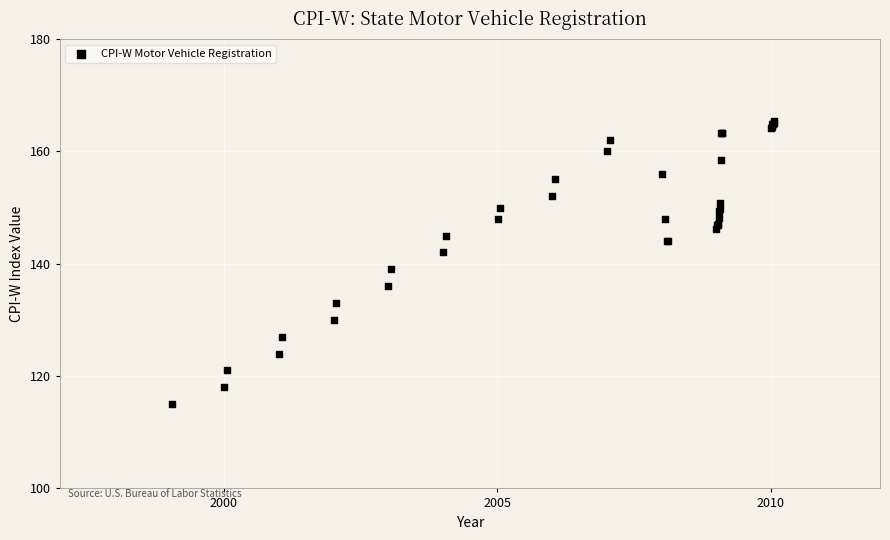

What Y value in the scatter plot is closest to 140?

139.0